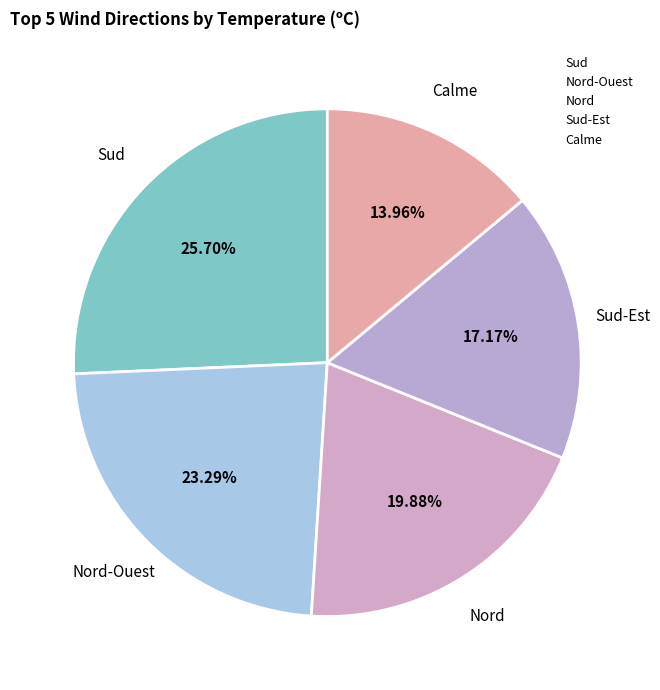

Rank the categories by value from lowest to highest.

Calme, Sud-Est, Nord, Nord-Ouest, Sud